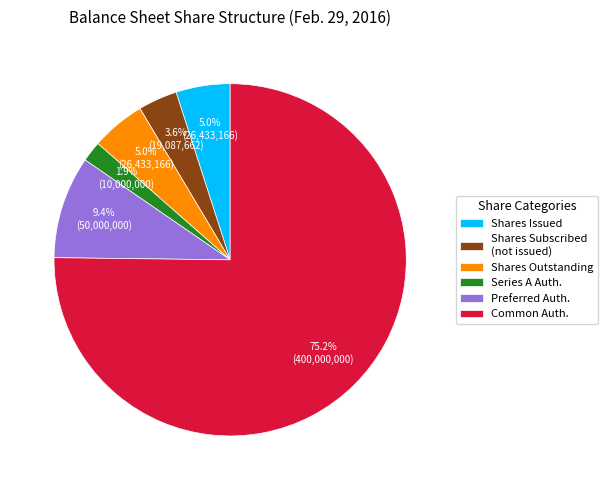

What is the ratio of the value at Shares Outstanding to the value at Series A Auth.?

2.6